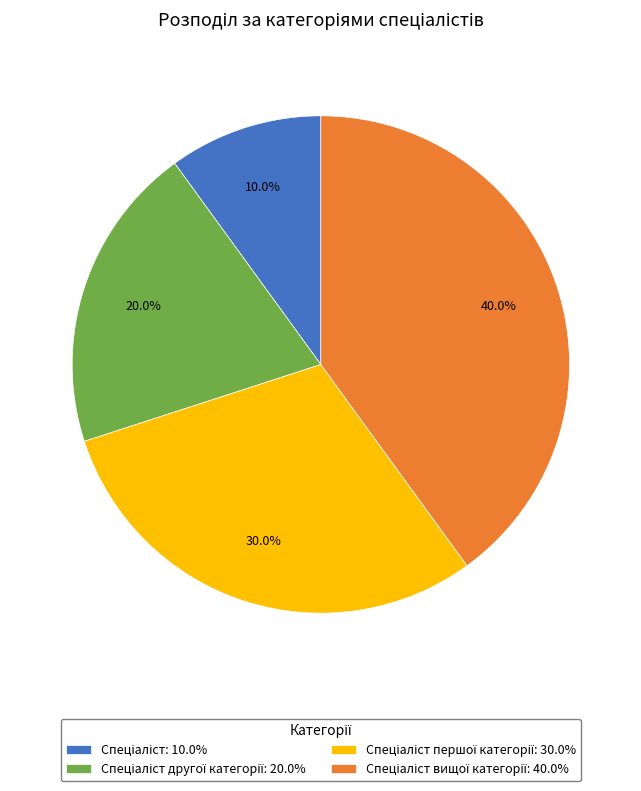

Does any single category account for the majority?

No